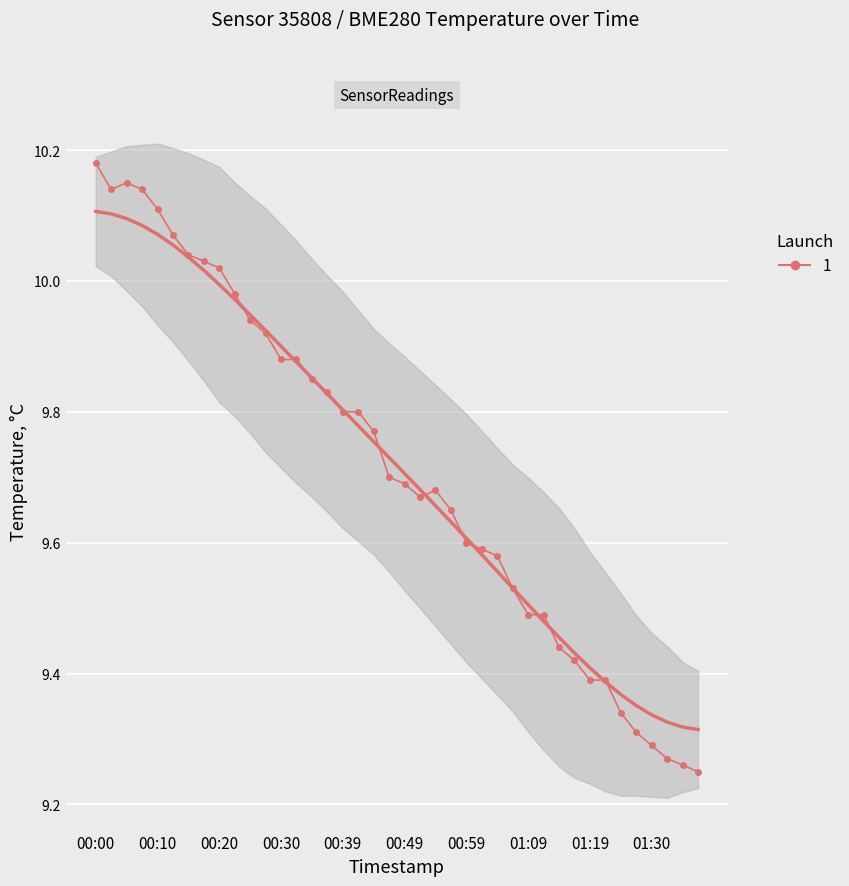

Which label corresponds to the largest value in the chart?

00:00